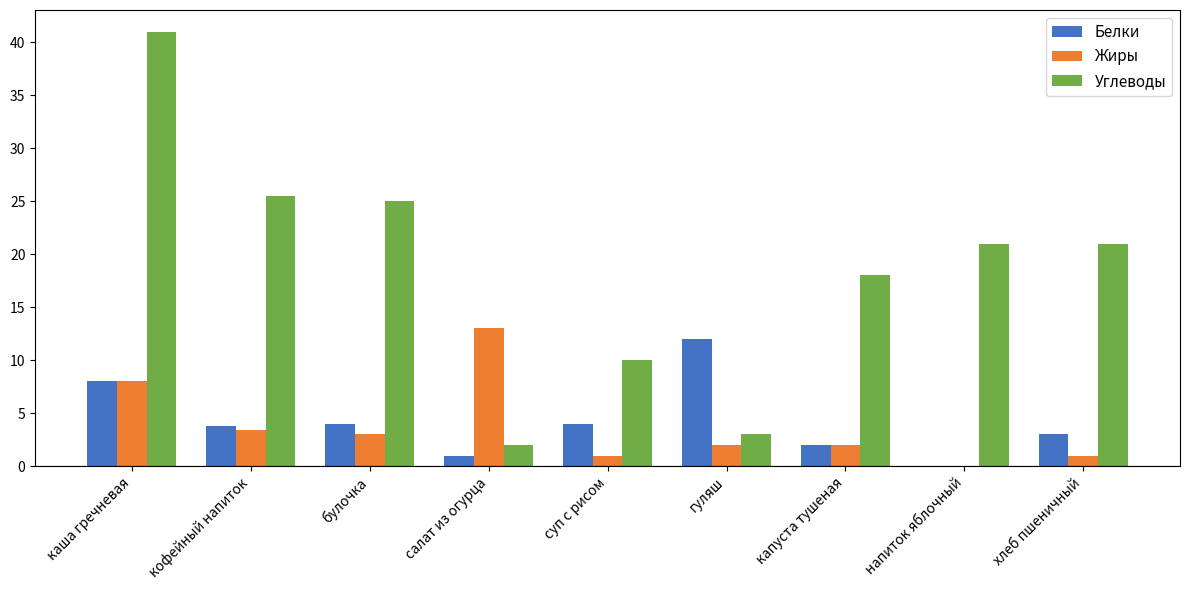

Reading left to right, extract all data points from this chart.

Белки: 8.0	3.8	4.0	1.0	4.0	12.0	2.0	0.0	3.0
Жиры: 8.0	3.4	3.0	13.0	1.0	2.0	2.0	0.0	1.0
Углеводы: 41.0	25.5	25.0	2.0	10.0	3.0	18.0	21.0	21.0